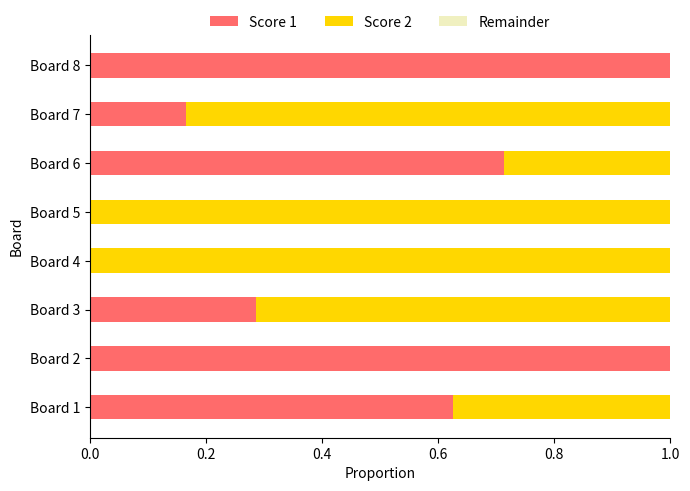

What is the total value across all series at Board 6?

1.0